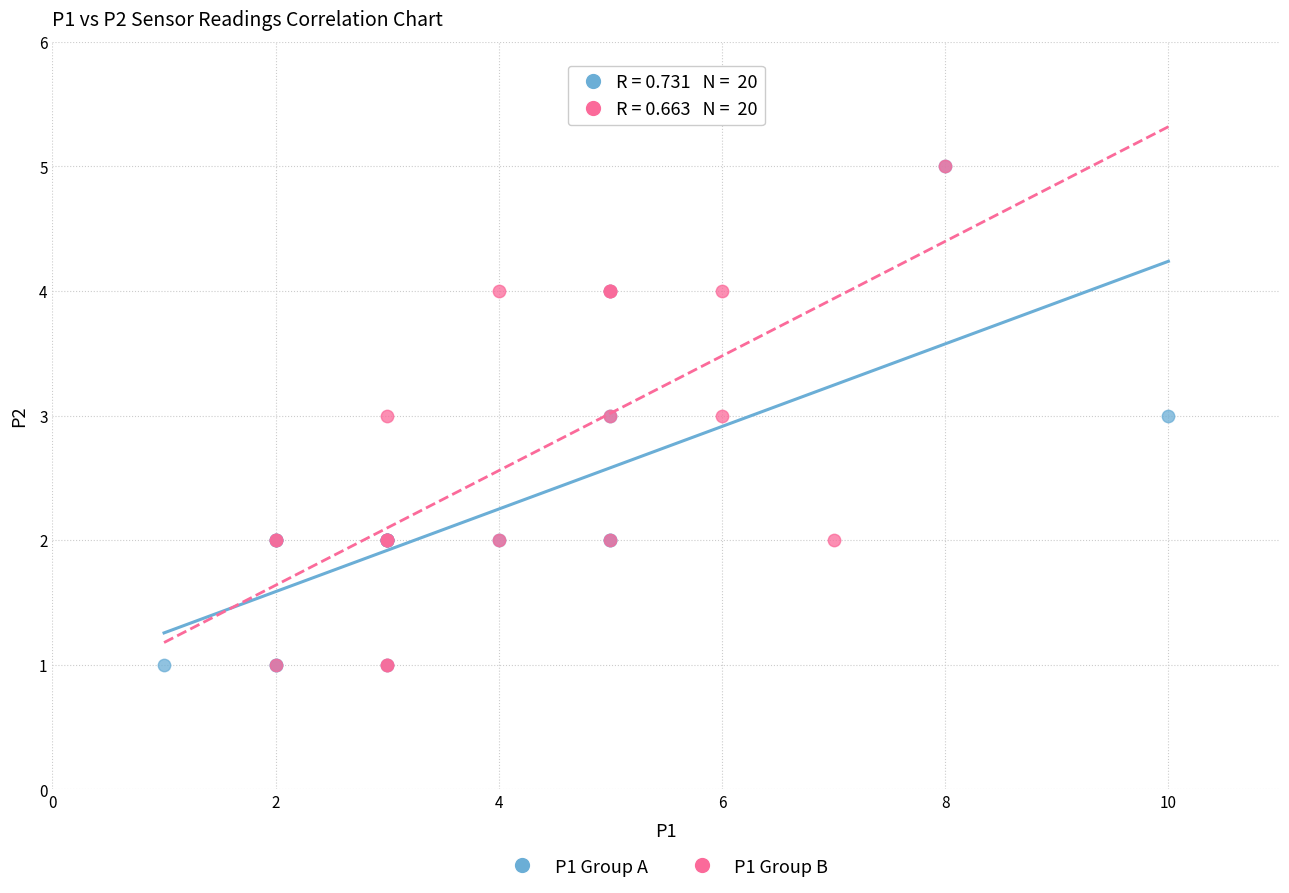

What are all the series names shown in the legend?

P1 Group A, P1 Group B